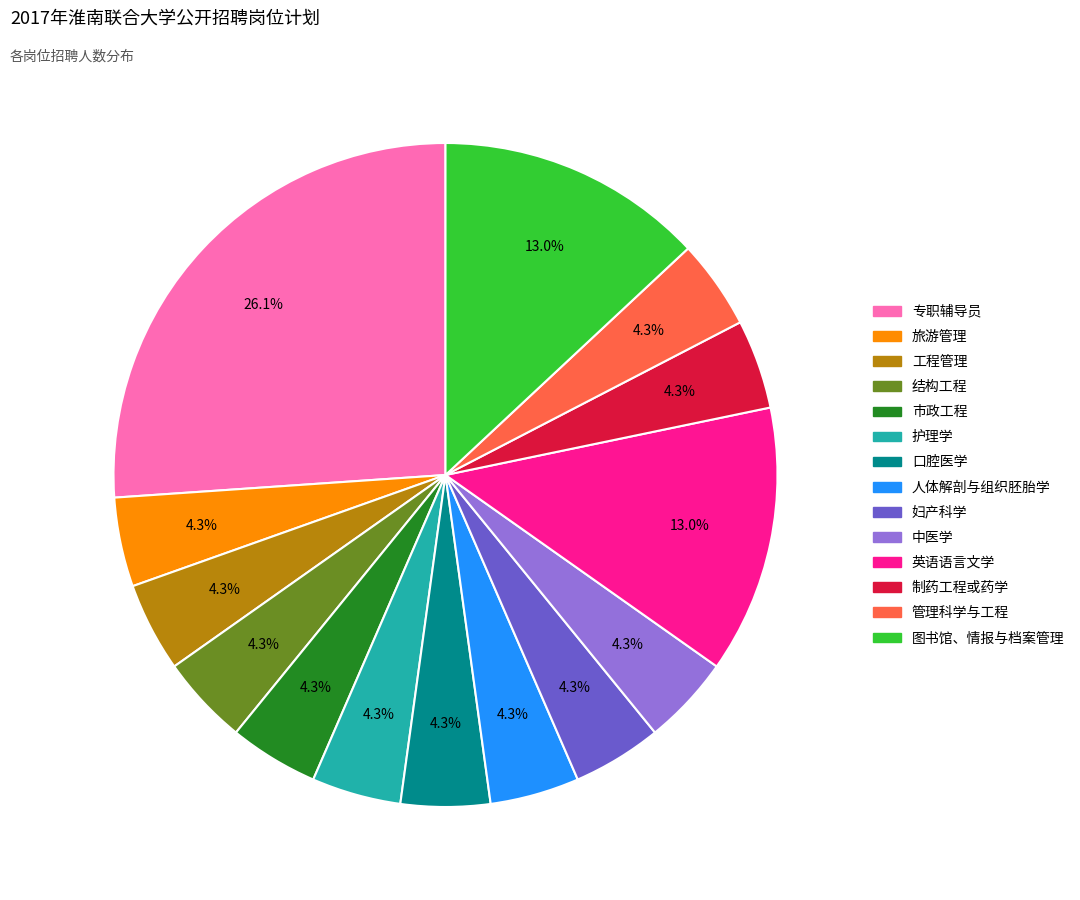

Count the number of slices in the pie.

14